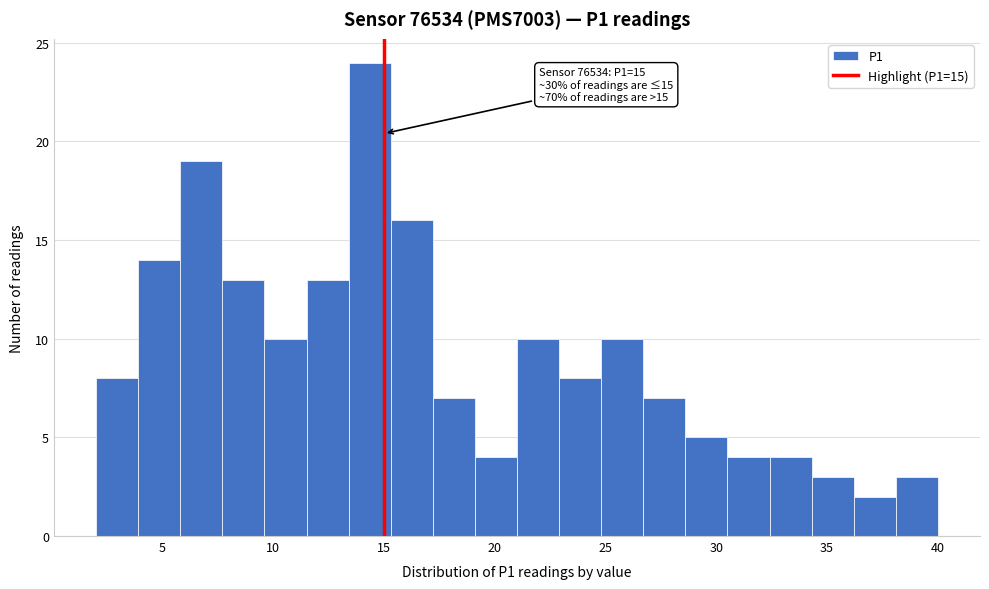

Read against the x-axis, roughly where is the centre of the tallest bar?

14.5